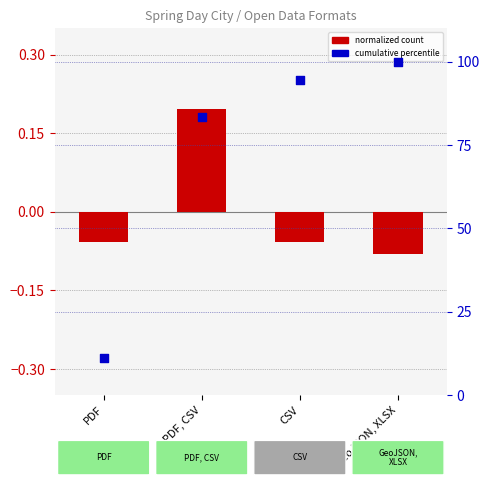

What is the total value across all series at CSV?

94.4